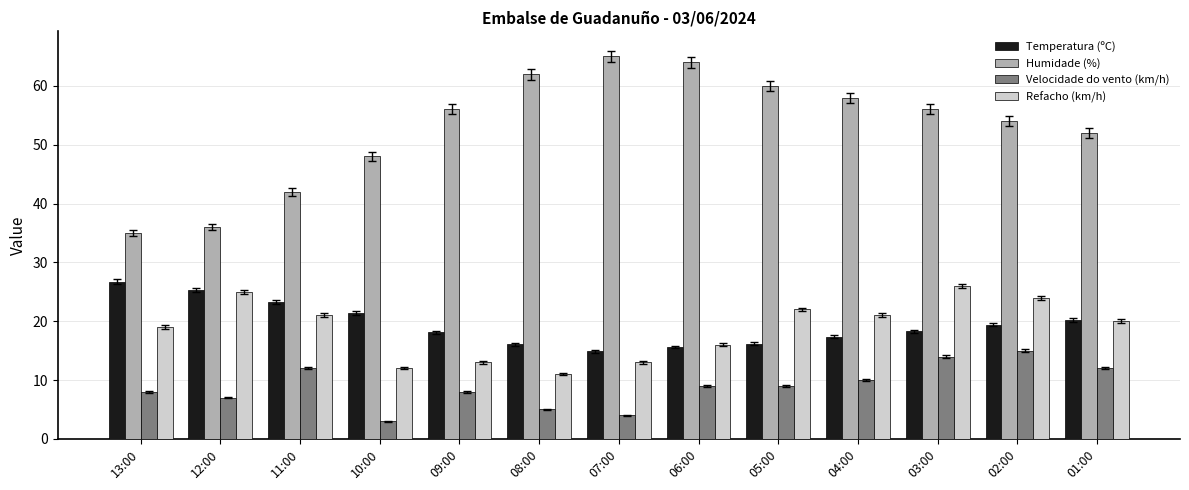

What position from the left is 10:00?

4